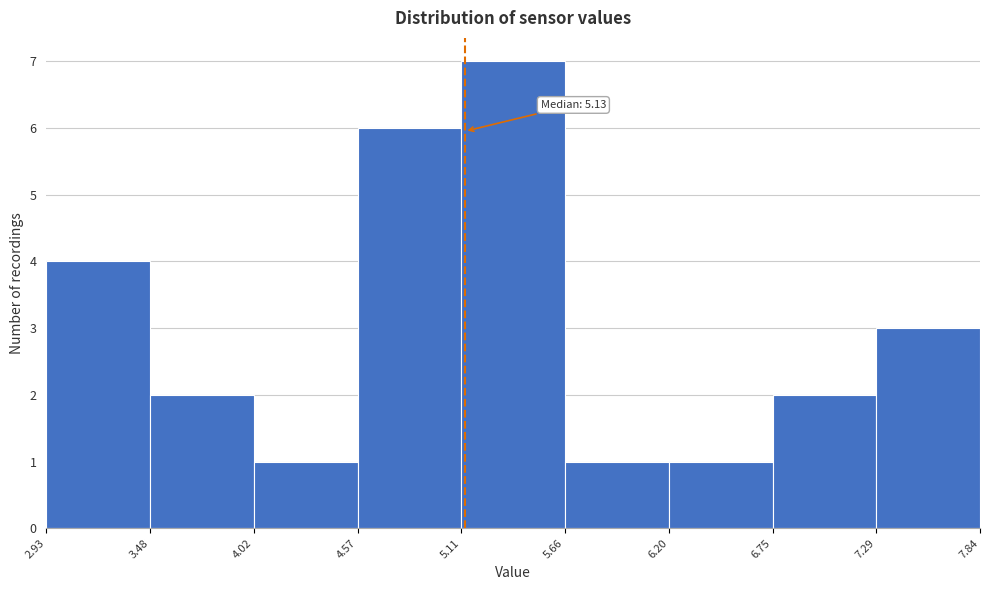

Which range on the x-axis has the tallest bar?

5.11 to 5.66